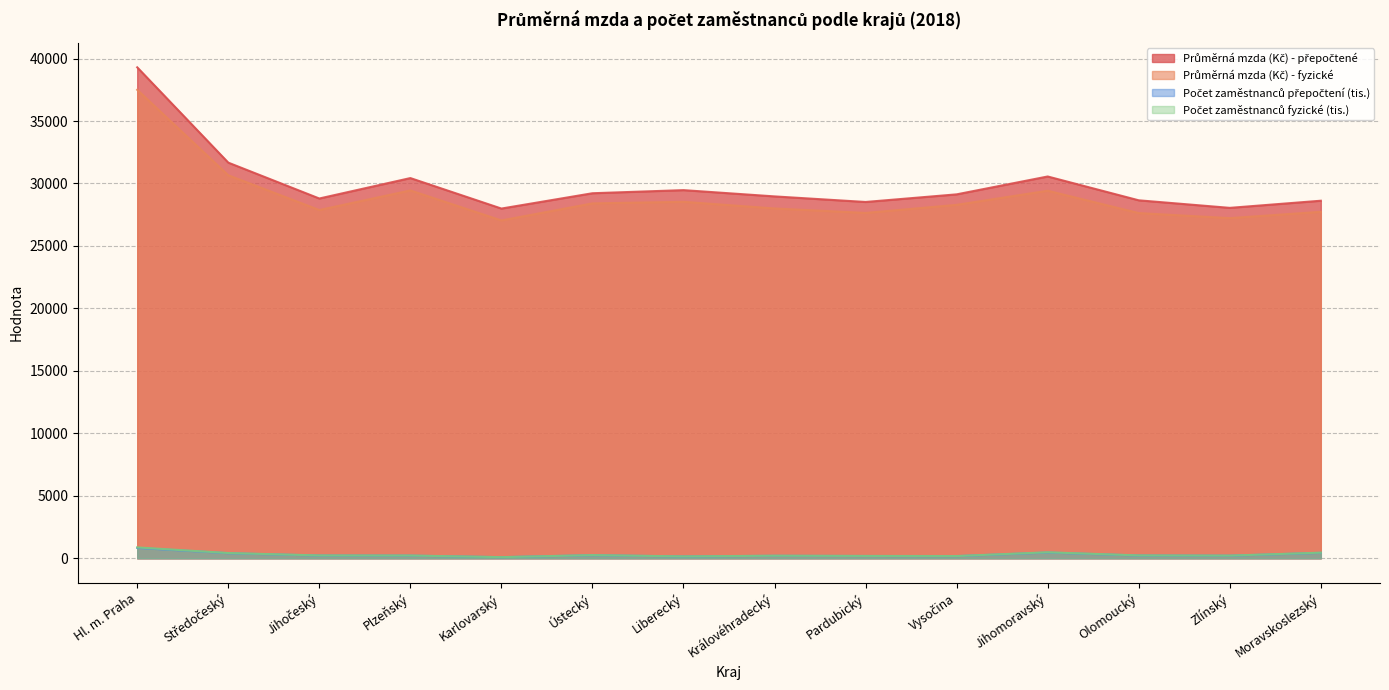

Where is the first local minimum for Průměrná mzda (Kč) - fyzické?

Jihočeský